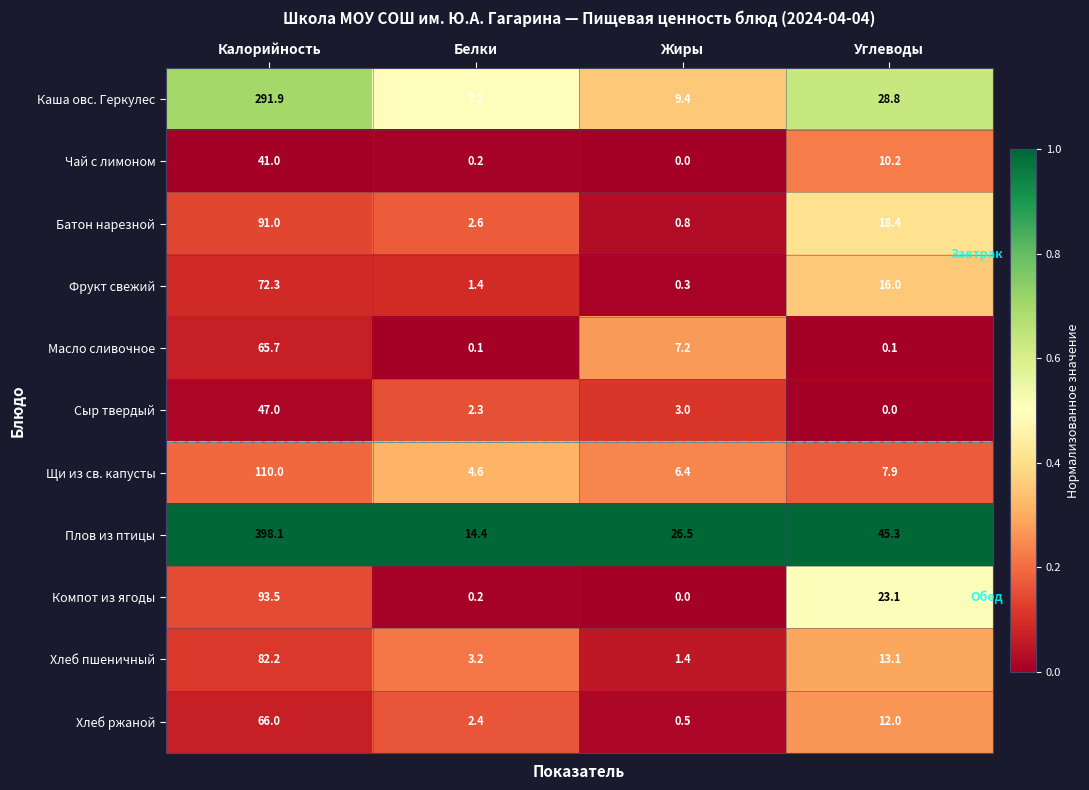

What is the difference between the highest and lowest values at Белки?

14.3